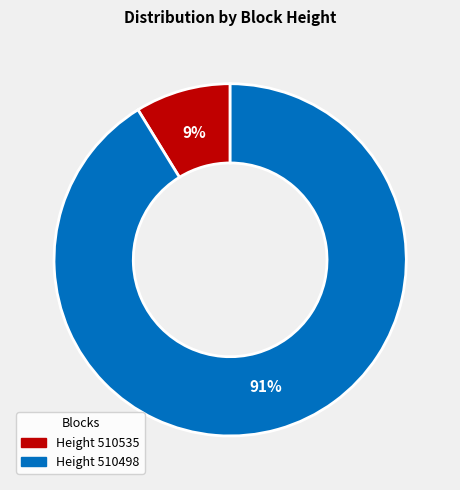

Is there a majority slice in this chart?

Yes